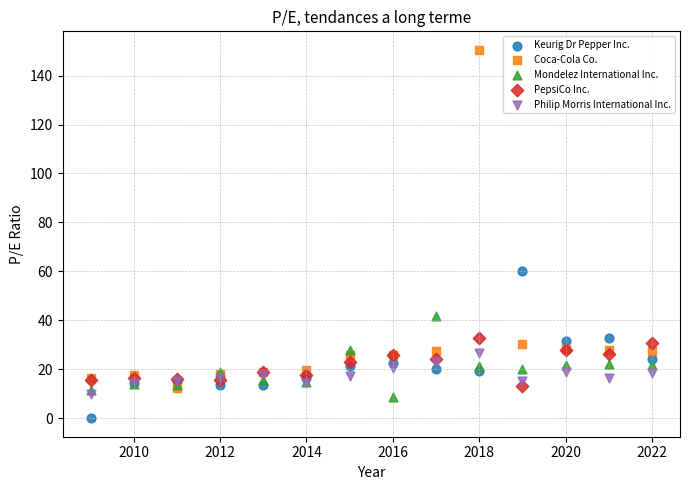

Which series reaches the minimum Y coordinate?

Keurig Dr Pepper Inc.